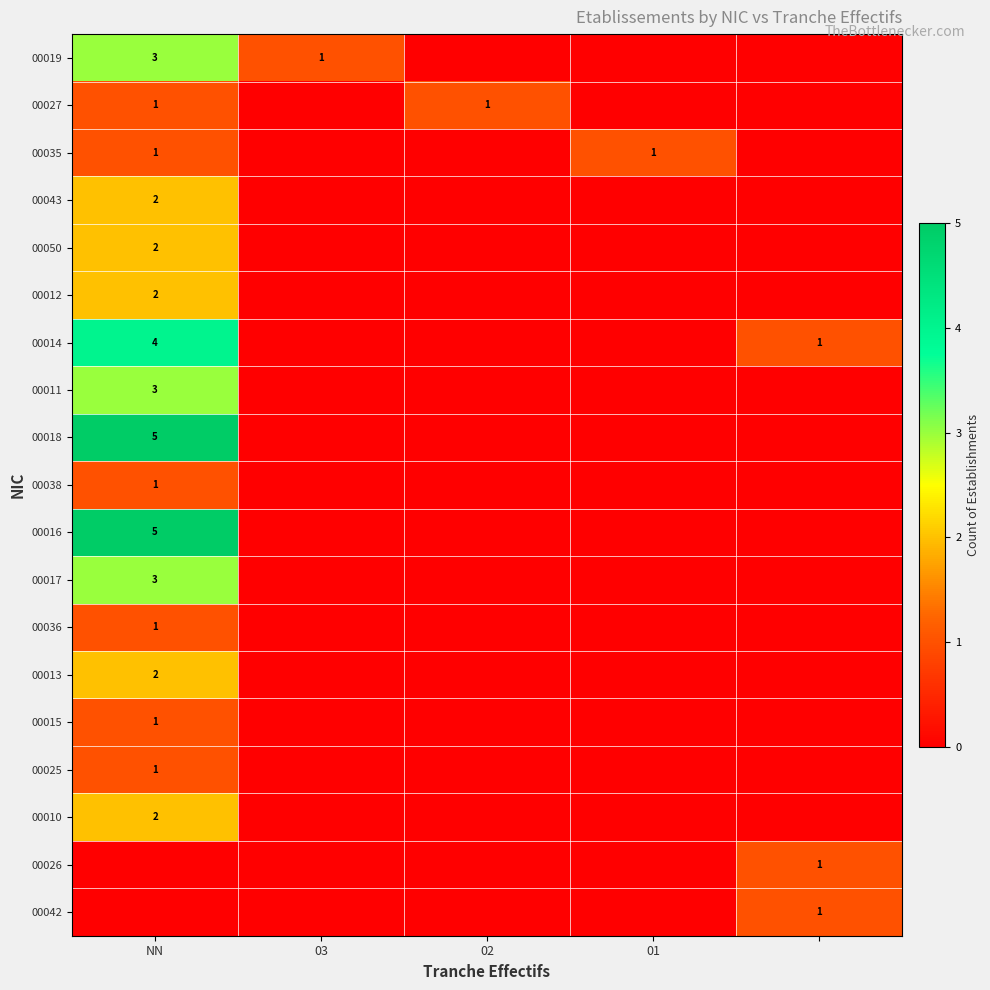

The value of 00017 at NN is 3. True or false?

True